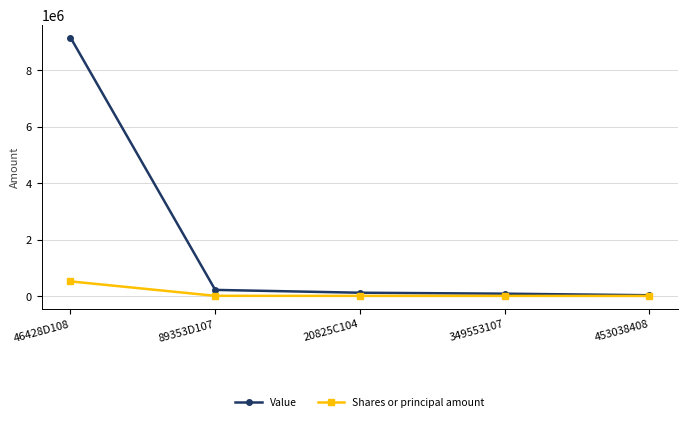

The value of Shares or principal amount at 46428D108 is 906585. True or false?

False